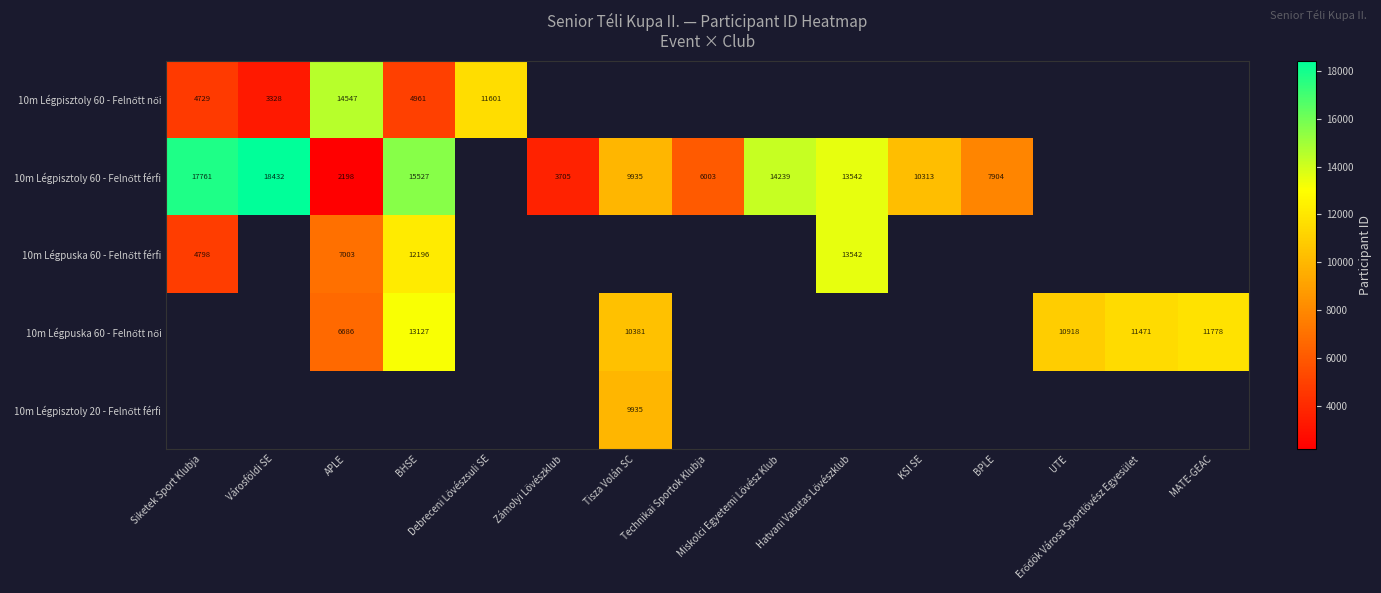

At Városföldi SE, list the series in order from largest to smallest.

10m Légpisztoly 60 - Felnőtt férfi, 10m Légpisztoly 60 - Felnőtt női, 10m Légpuska 60 - Felnőtt férfi, 10m Légpuska 60 - Felnőtt női, 10m Légpisztoly 20 - Felnőtt férfi